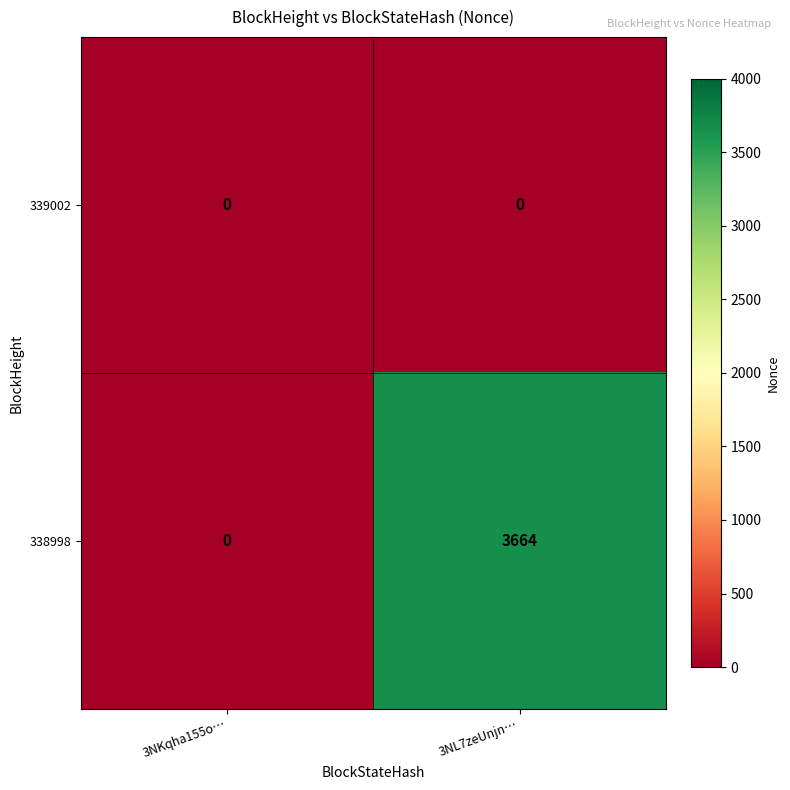

What is the approximate value of 338998 at 3NL7zeUnjn…?

3664